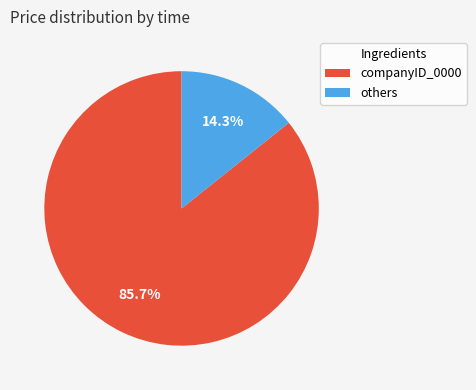

Does any single category account for the majority?

Yes